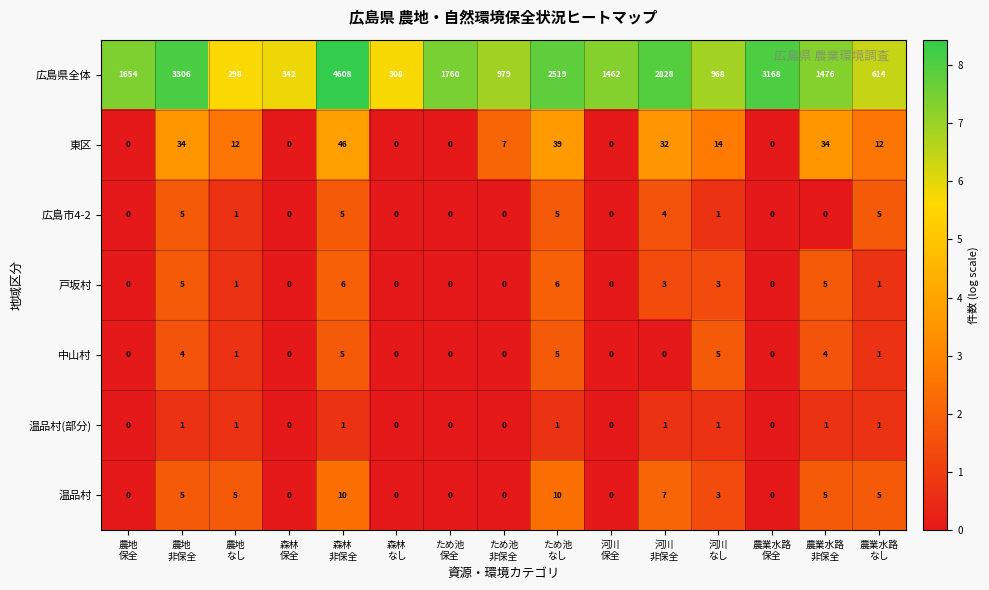

At how many categories does at least one series exceed 381?

12